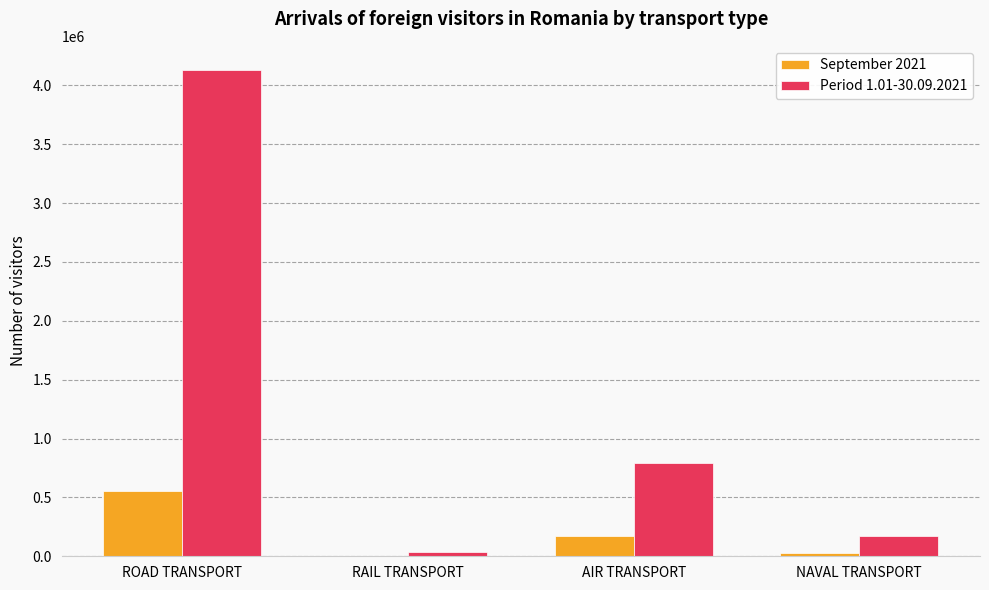

What is the total value across all series at AIR TRANSPORT?

959276